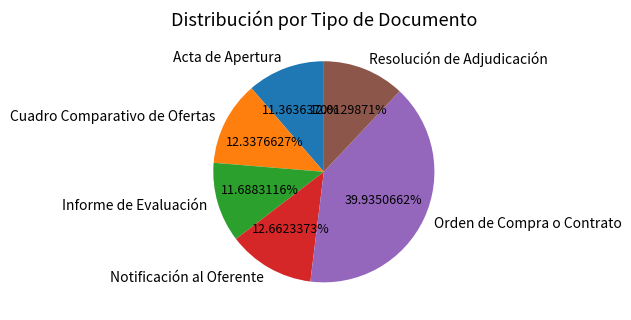

What is the largest slice in the pie chart?

Orden de Compra o Contrato